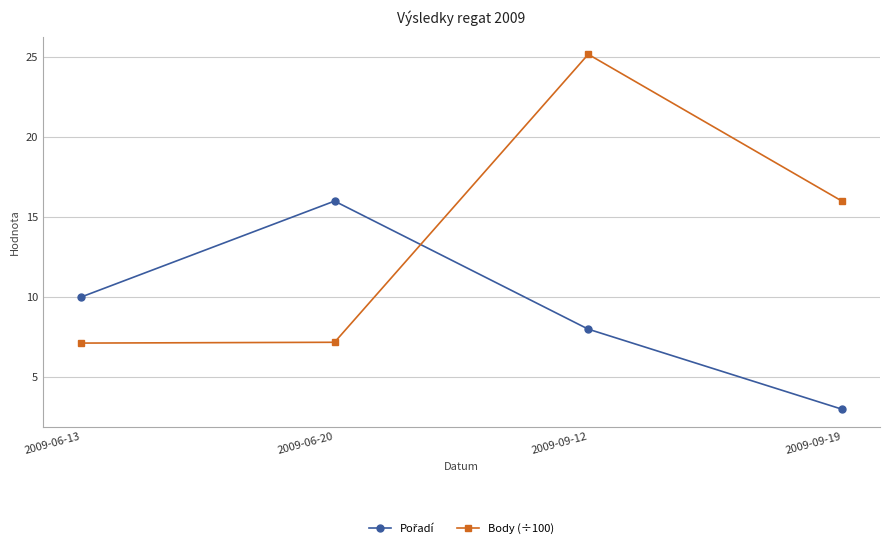

True or false: Body (÷100) has more than 0 points higher than both neighbors.

True